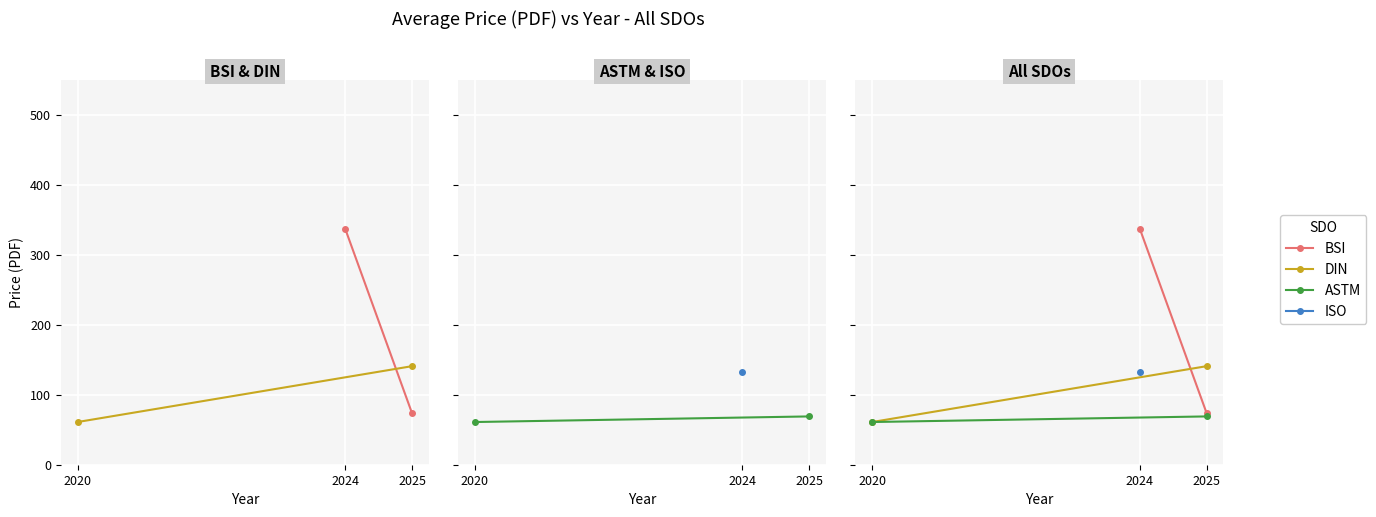

At how many categories does at least one series exceed 85?

2